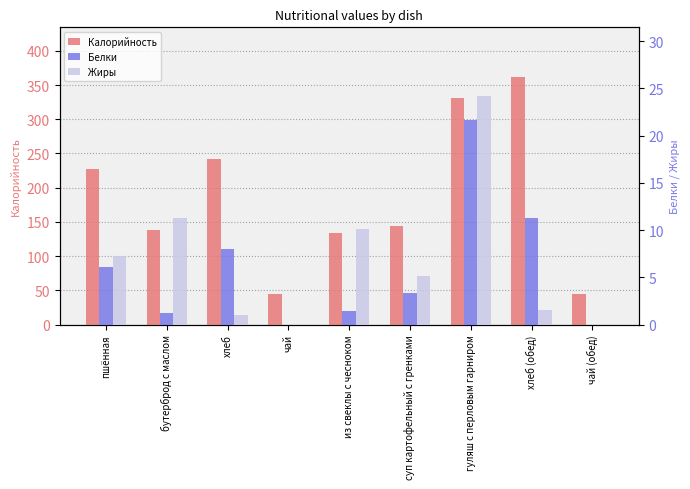

What are all the series names shown in the legend?

Калорийность, Белки, Жиры